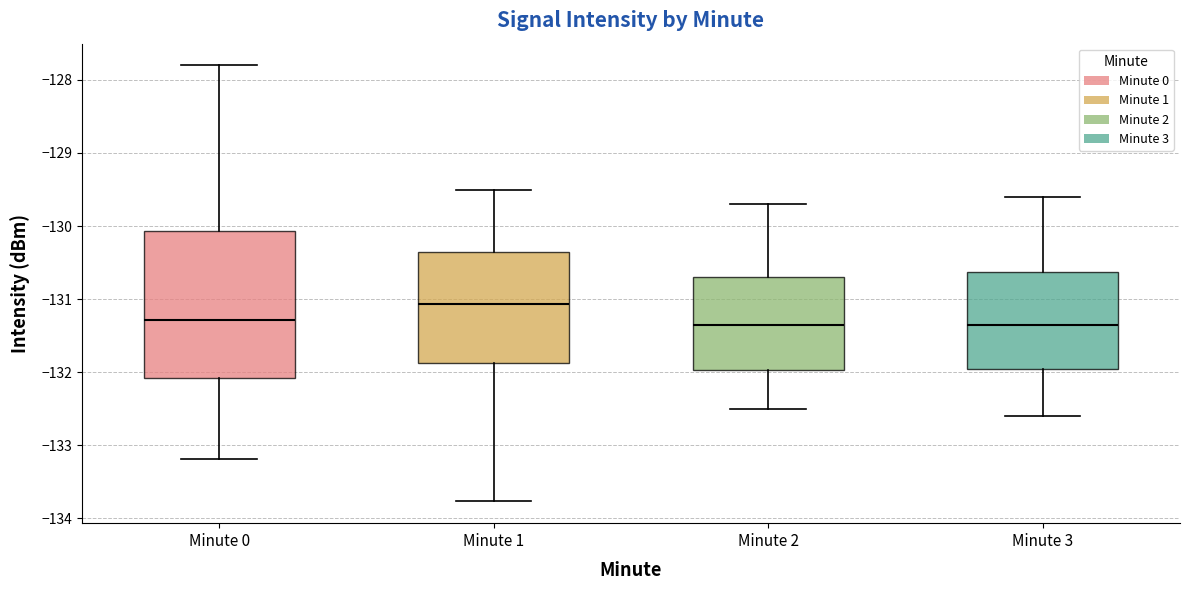

Which box has the highest median line?

Minute 1